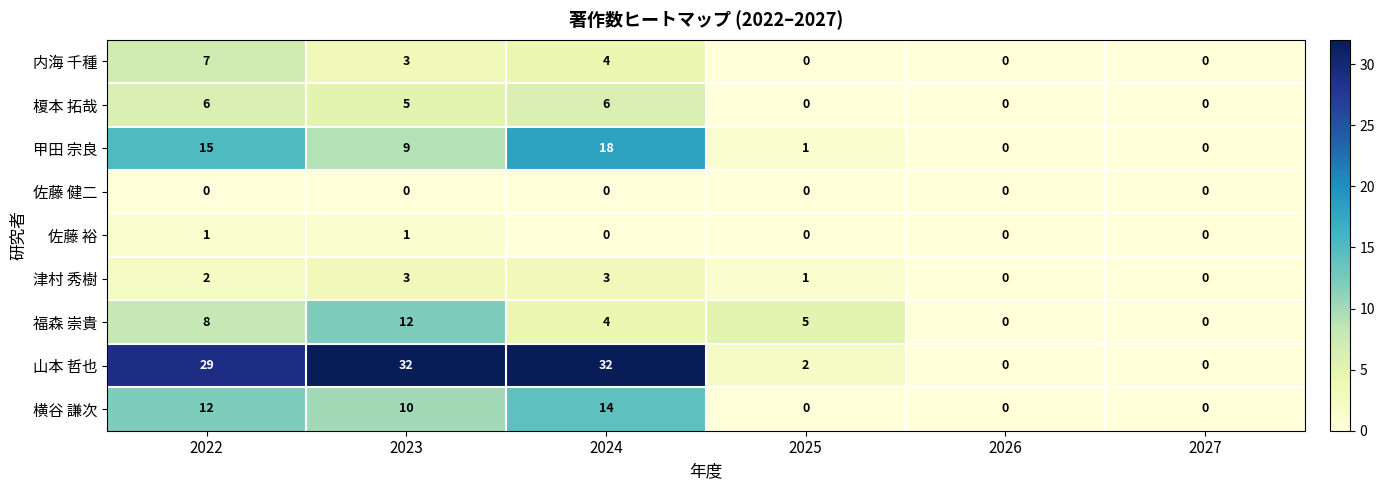

Is it true that 甲田 宗良 equals 2 at 2023?

False